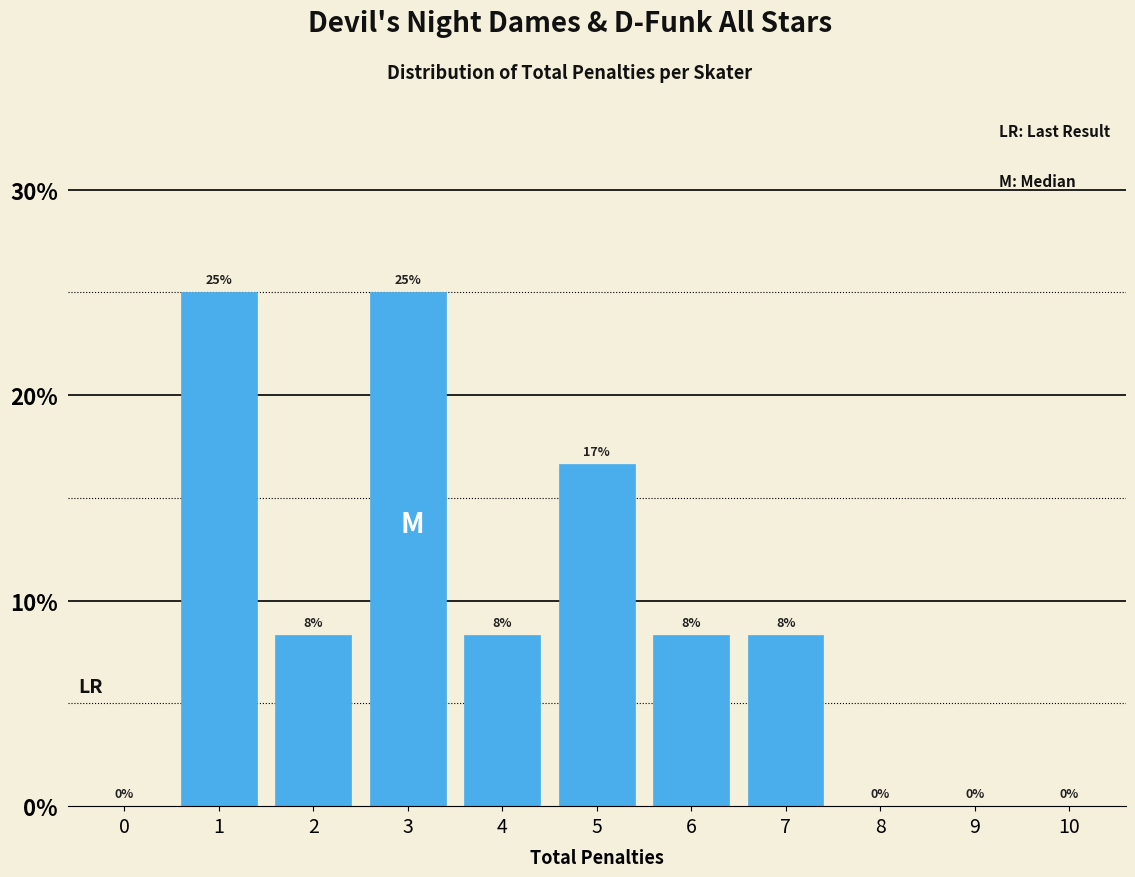

Is it true that the value at 9 is 16.6?

False